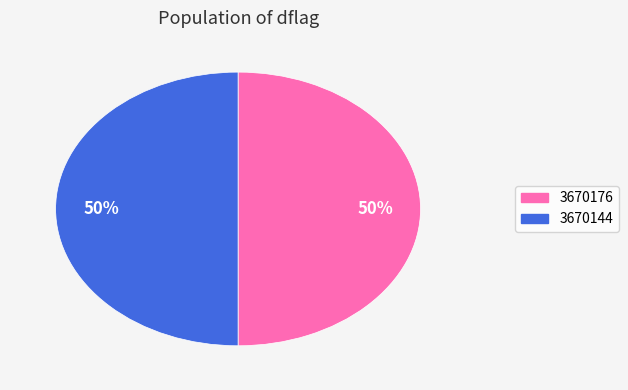

To the nearest percent, what percentage of the pie is 3670144?

50%